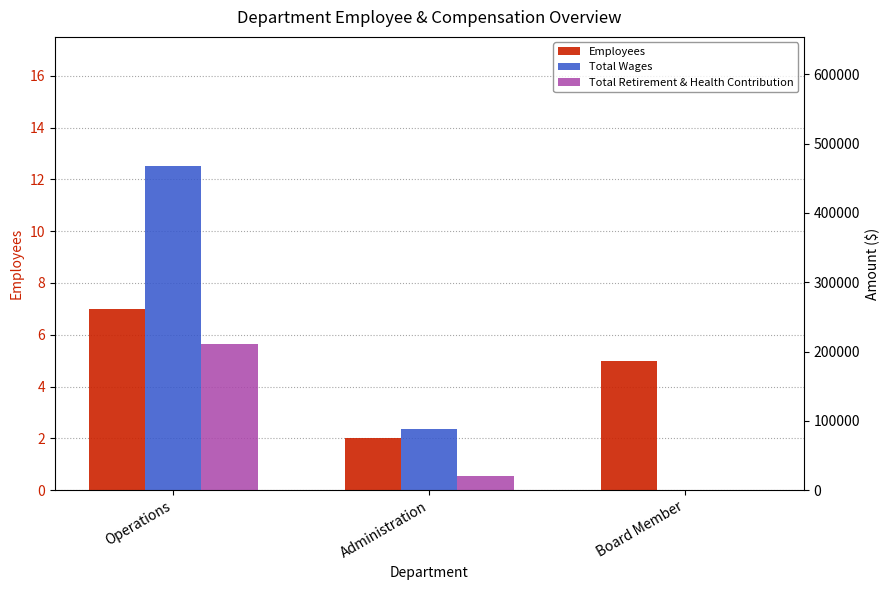

What is the spread (max minus min) of values at Operations?

467263